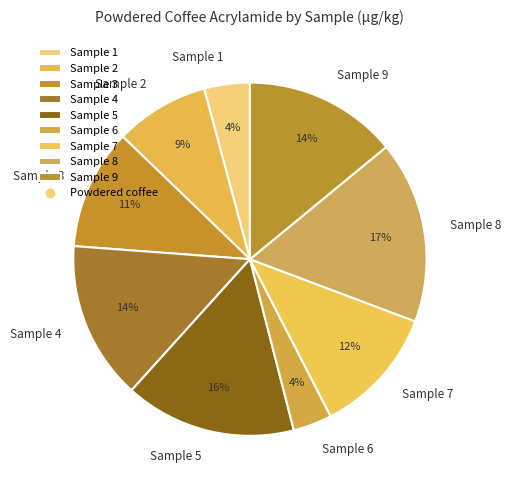

Is it true that Sample 2 is 1% of the pie?

False